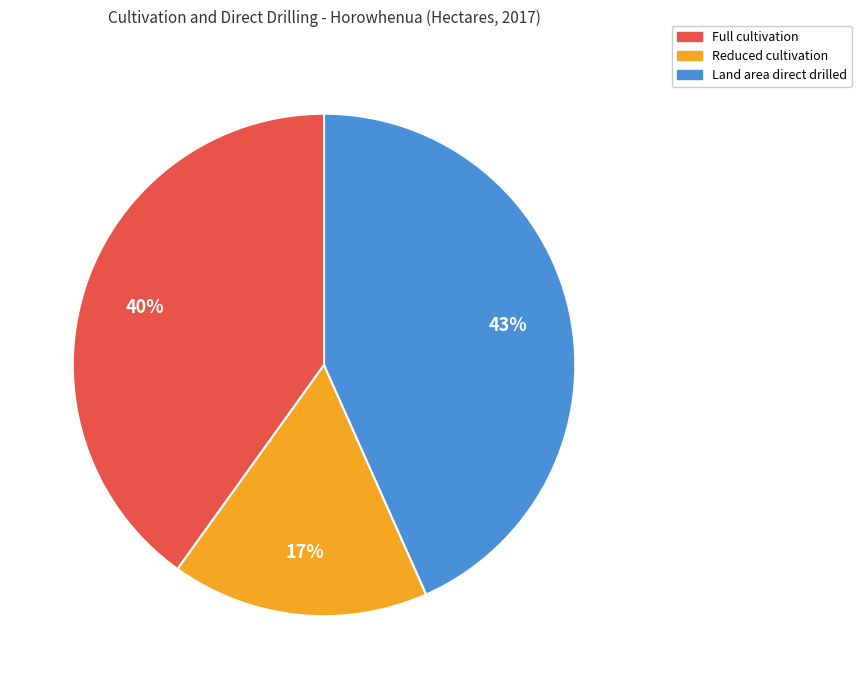

What is the ratio of the value at Full cultivation to the value at Land area direct drilled?

0.9